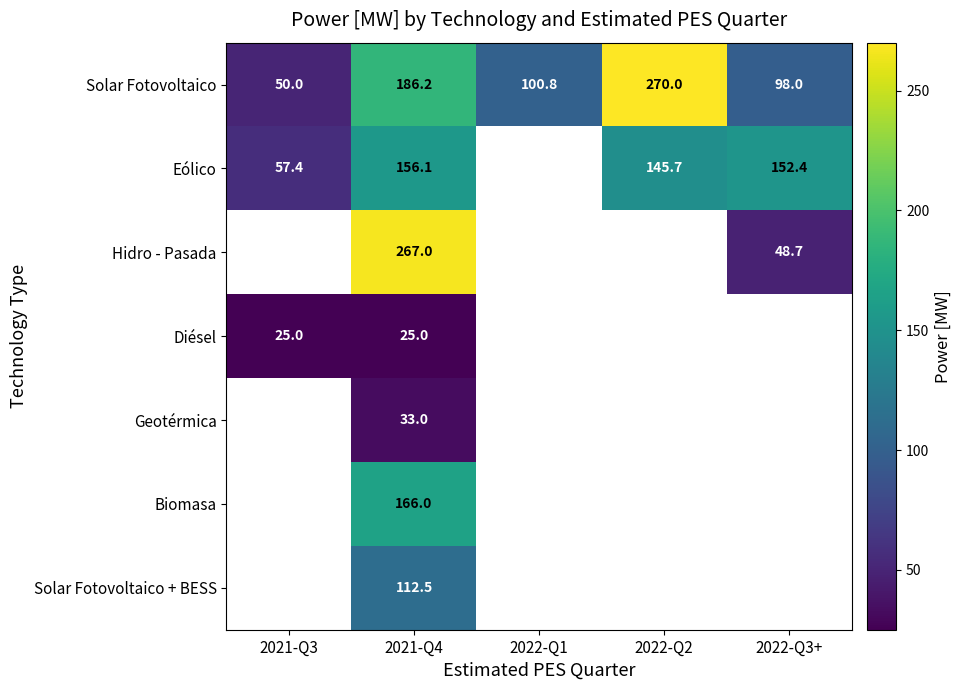

What is the difference between the Eólico values at 2022-Q3+ and 2021-Q4?

3.7